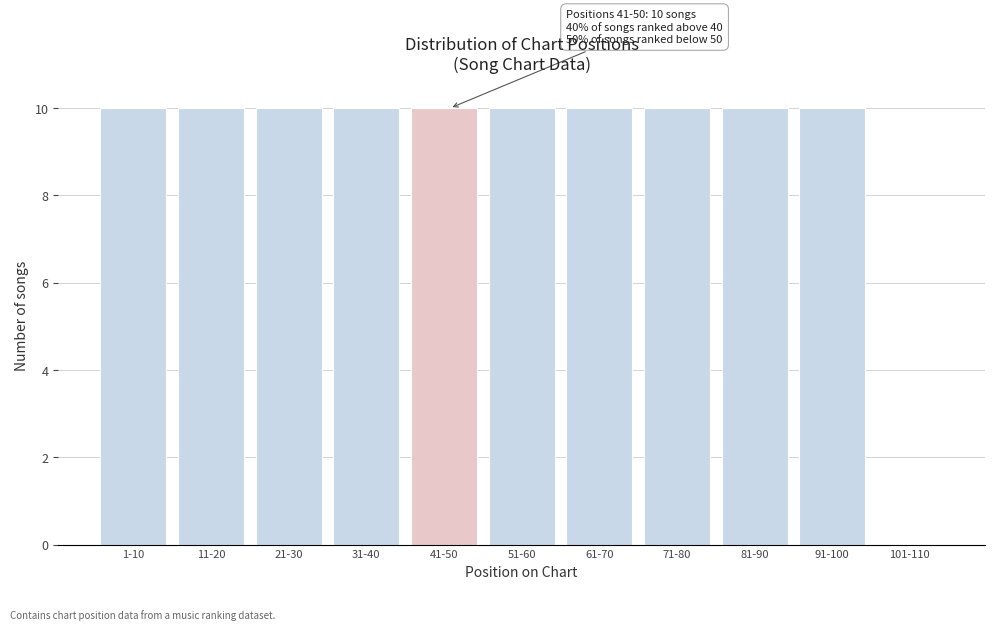

Reading left to right, what are all the values shown in this chart?

1-10=10	11-20=10	21-30=10	31-40=10	41-50=10	51-60=10	61-70=10	71-80=10	81-90=10	91-100=10	101-110=0